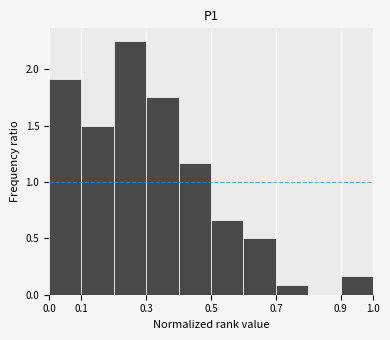

Reading left to right, transcribe this chart: for each bar, give the range it covers on the x-axis and its height. The values are not printed on the chart, so give them approximately, as read against the axis.

0.0 to 0.1: 1.90
0.1 to 0.2: 1.50
0.2 to 0.3: 2.25
0.3 to 0.4: 1.75
0.4 to 0.5: 1.15
0.5 to 0.6: 0.65
0.6 to 0.7: 0.50
0.7 to 0.8: 0.10
0.8 to 0.9: 0
0.9 to 1.0: 0.15